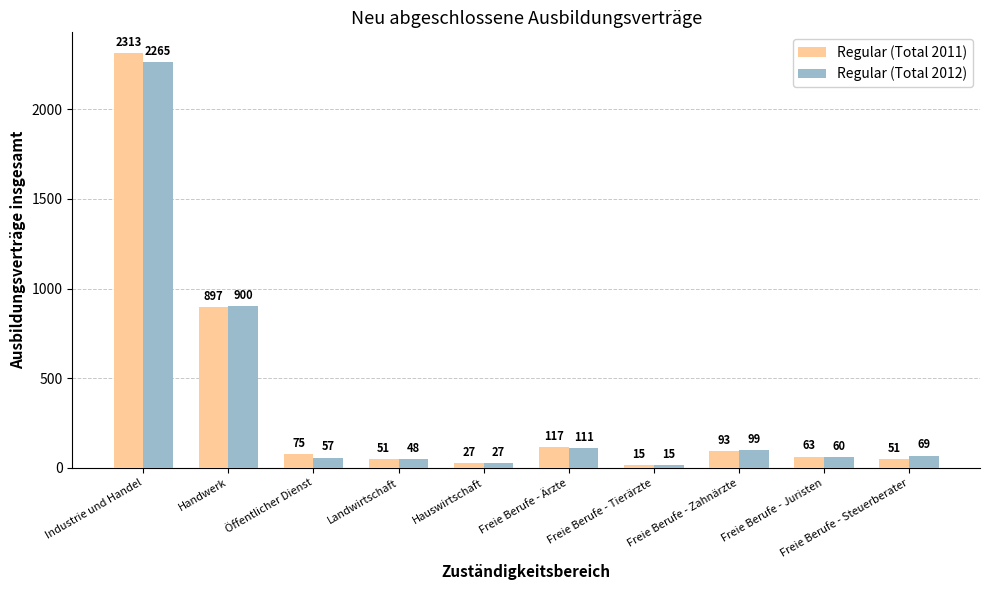

At which category is the sum across all series the highest?

Industrie und Handel